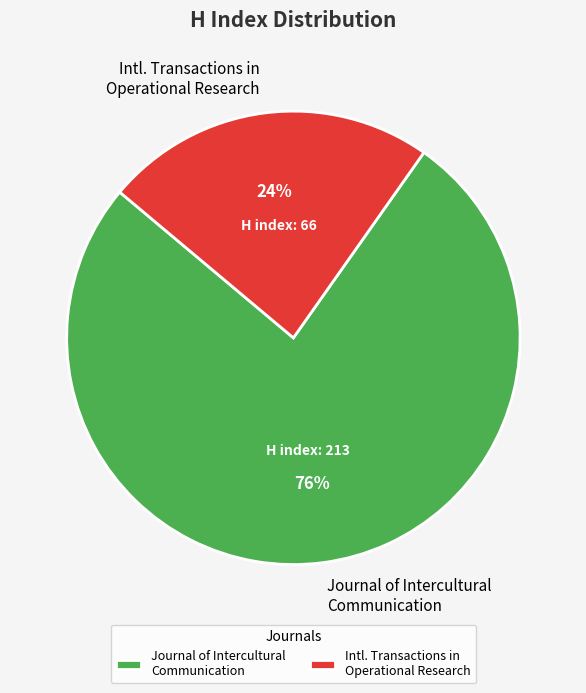

How many segments does this pie chart have?

2